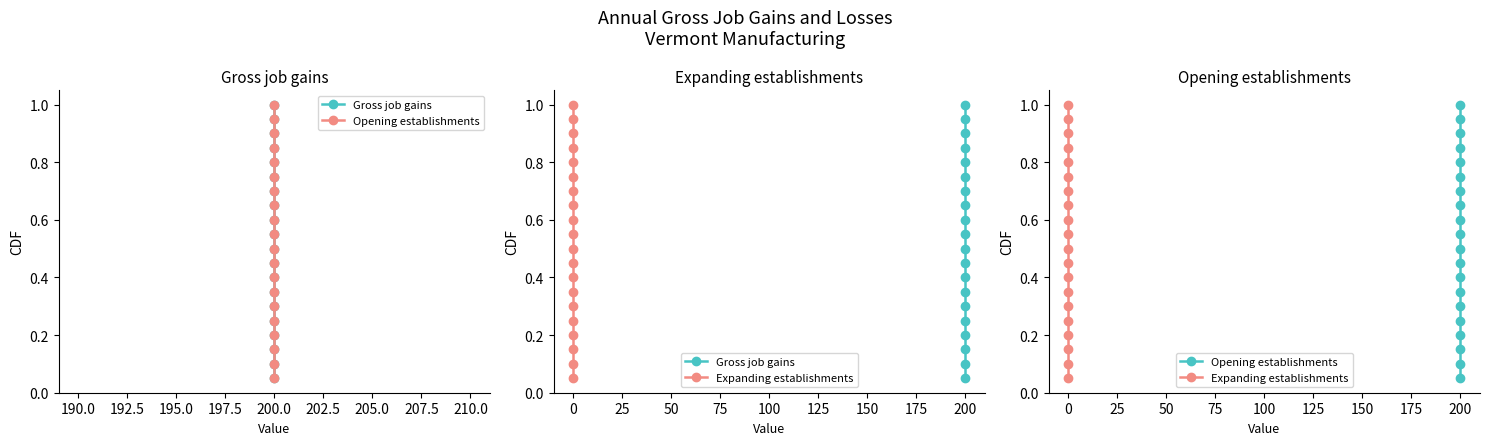

Count the number of data series in this chart.

3